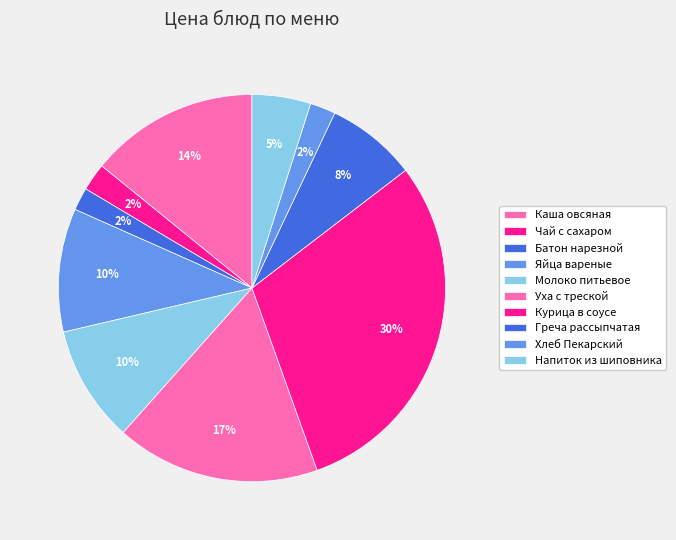

How many slices are in this pie chart?

10